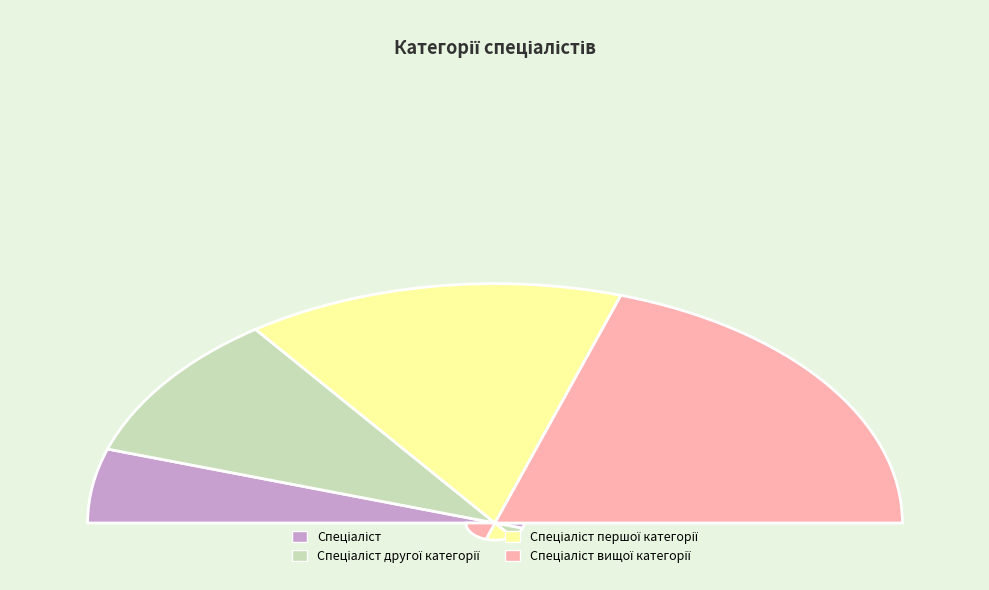

Is Спеціаліст вищої категорії the majority of the pie?

No